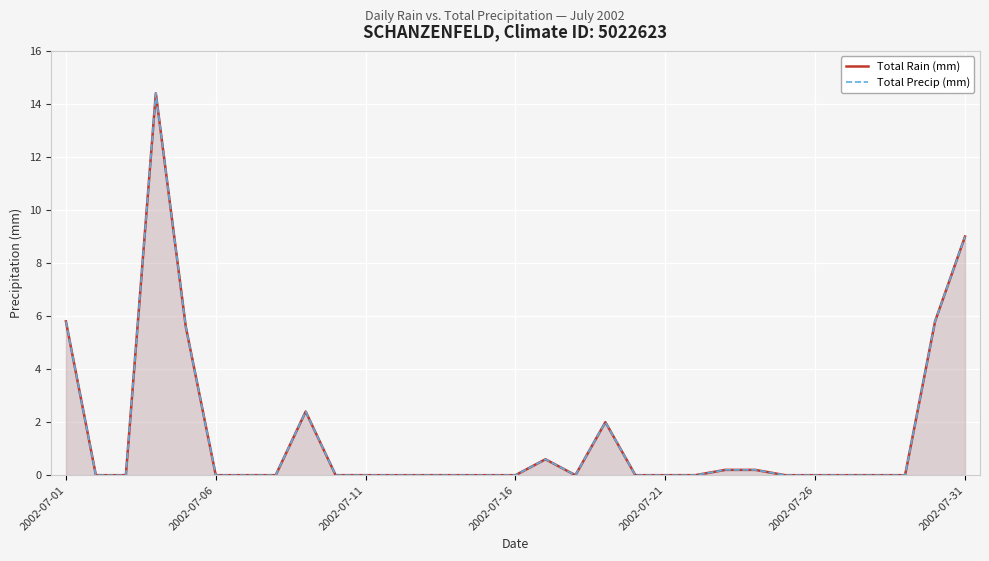

What is the sum of all Total Rain (mm) values?

46.0